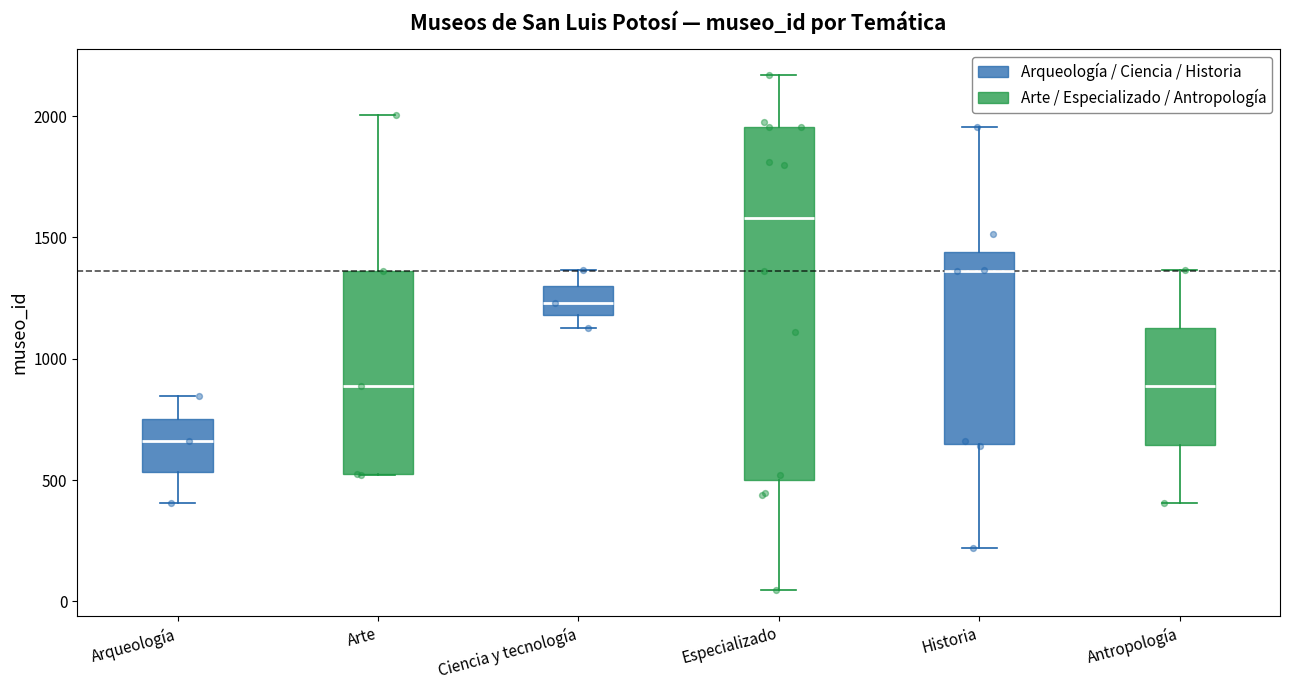

Reading left to right, transcribe this box plot: for each box, give where its median line is, the range the box spans, and where its two whiskers end, as read against the y-axis. The values are not printed on the chart, so give them approximately, as read against the axis.

Arqueología: median 650, box 550 to 750, whiskers 400 to 850
Arte: median 900, box 500 to 1350, whiskers 500 to 2000
Ciencia y tecnología: median 1250, box 1200 to 1300, whiskers 1150 to 1350
Especializado: median 1600, box 500 to 1950, whiskers 50 to 2150
Historia: median 1350, box 650 to 1450, whiskers 200 to 1950
Antropología: median 900, box 650 to 1150, whiskers 400 to 1350